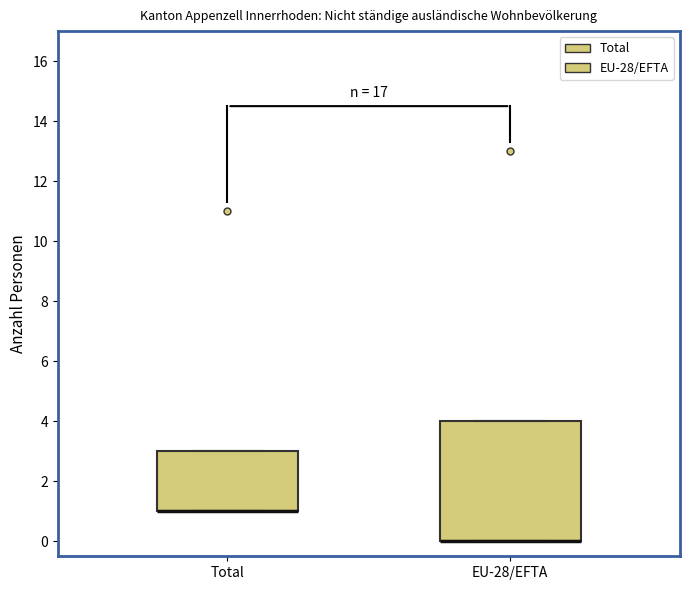

Where is the upper edge of the box for EU-28/EFTA on the y-axis? The values are not printed on the chart, so give them approximately, as read against the axis.

4